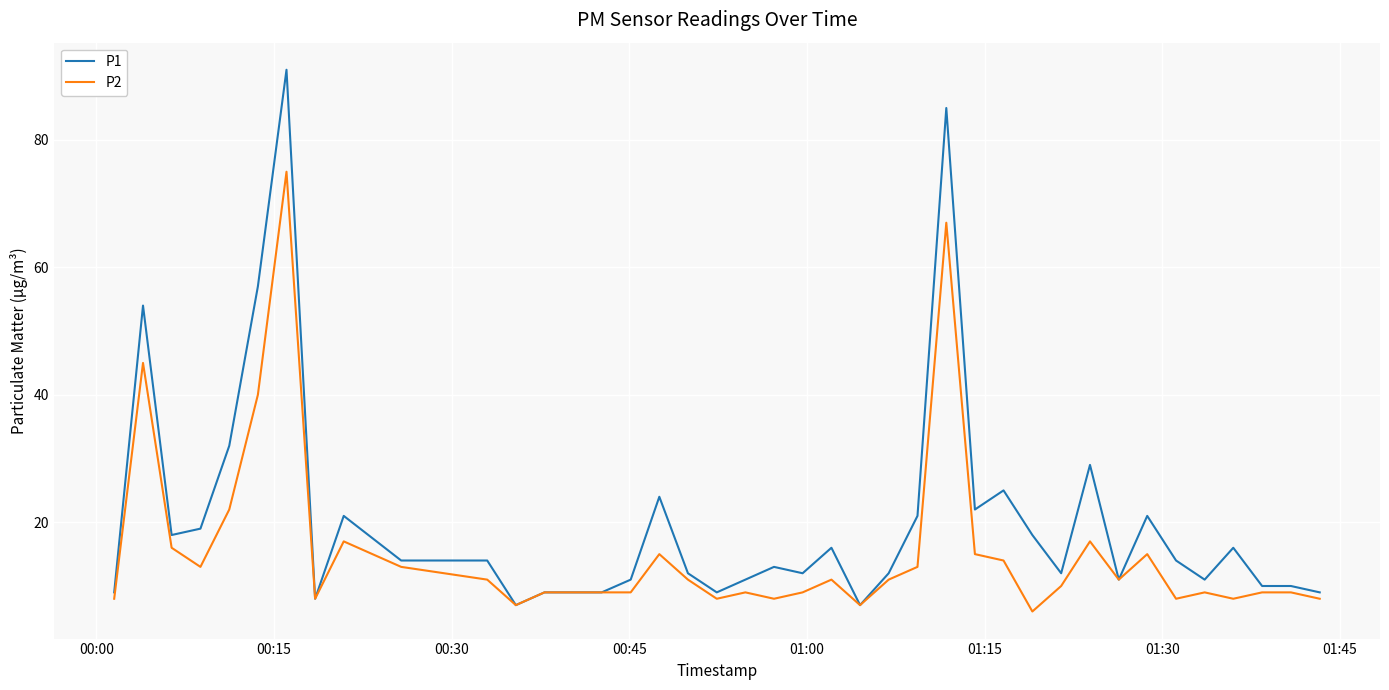

Which series has the largest range (max minus min)?

P1